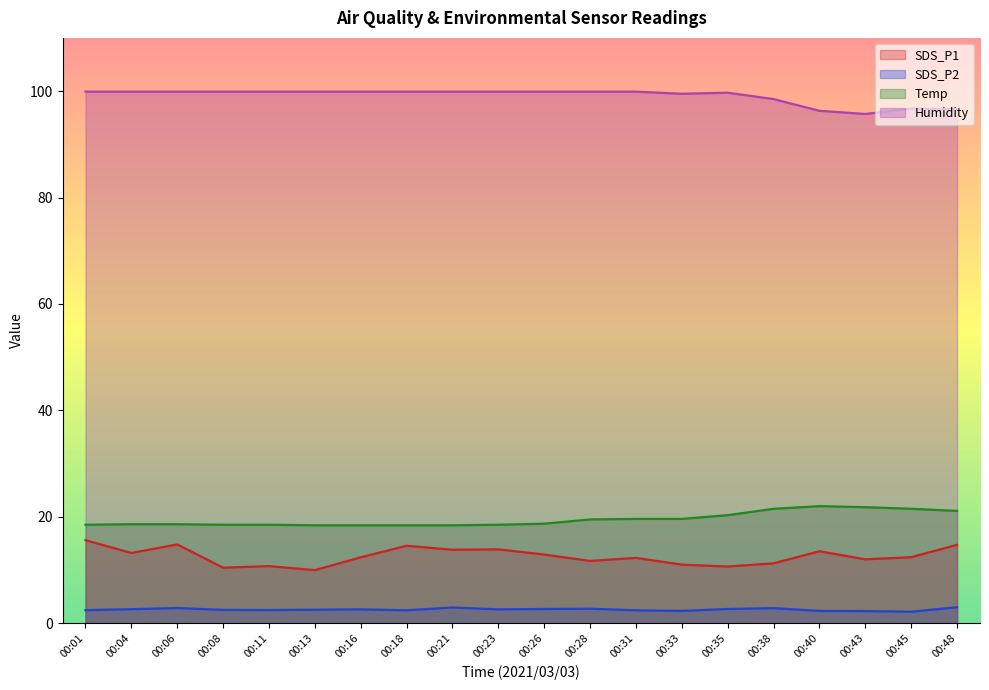

True or false: Temp has more than 1 interior local peaks.

False